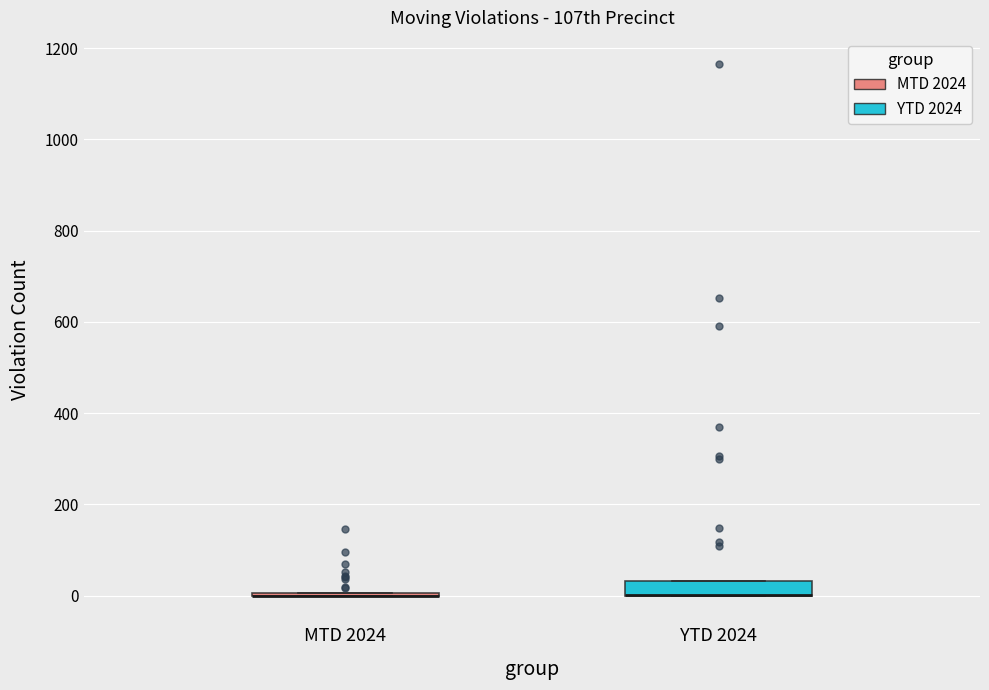

Comparing the boxes themselves (not the whiskers), which one is the tallest?

YTD 2024